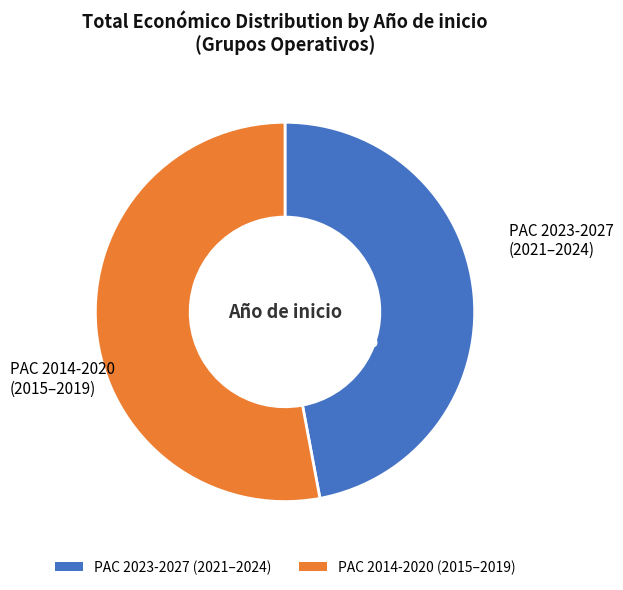

Is there any slice that represents more than half of the pie?

Yes